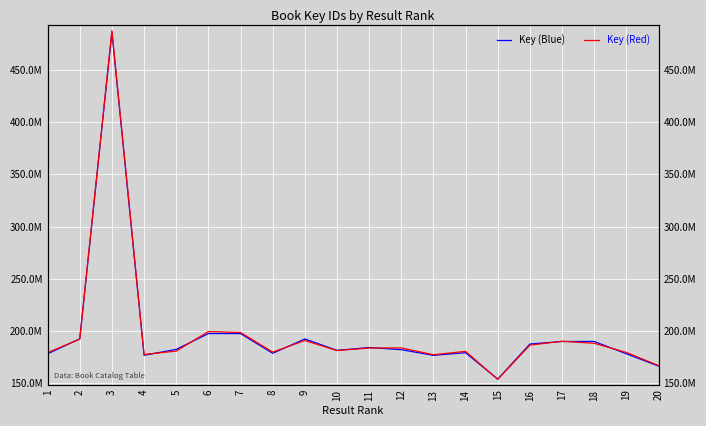

How many intersections are there between Key (Red) and Key (Blue)?

10